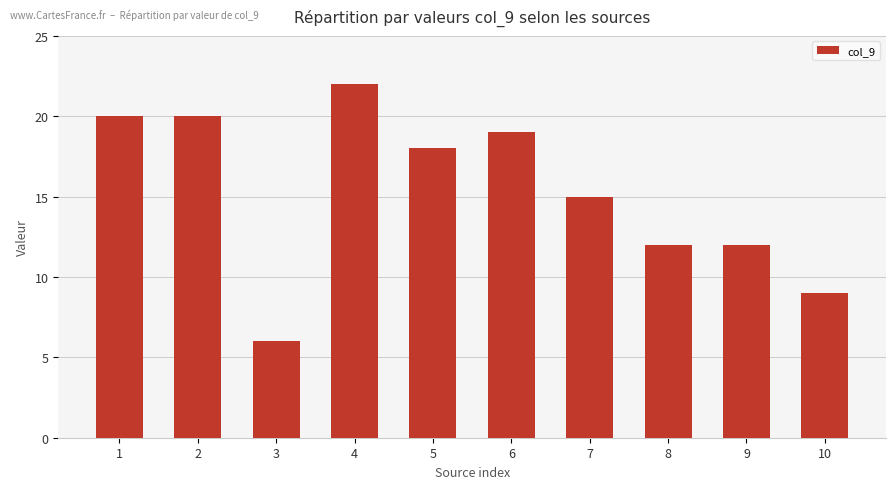

What is the value of the 4th bar from the left?

22